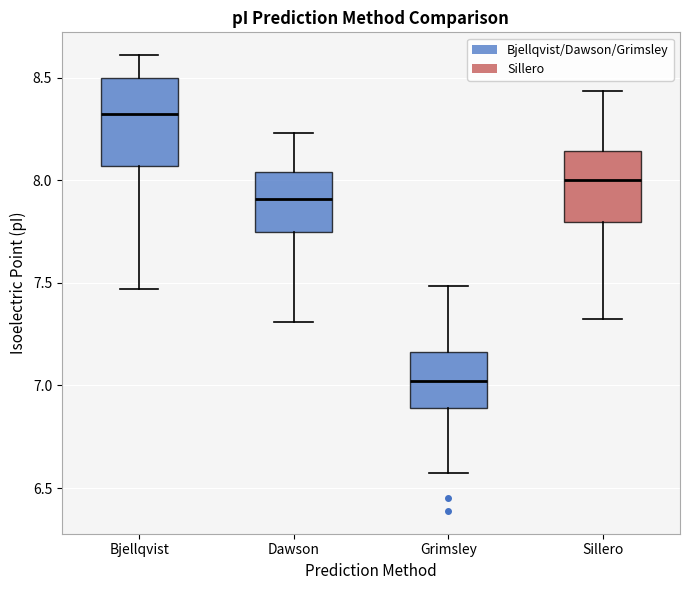

Reading left to right, transcribe this box plot: for each box, give where its median line is, the range the box spans, and where its two whiskers end, as read against the y-axis. The values are not printed on the chart, so give them approximately, as read against the axis.

Bjellqvist: median 8.30, box 8.05 to 8.50, whiskers 7.45 to 8.60
Dawson: median 7.90, box 7.75 to 8.05, whiskers 7.30 to 8.25
Grimsley: median 7.00, box 6.90 to 7.15, whiskers 6.60 to 7.50
Sillero: median 8.00, box 7.80 to 8.15, whiskers 7.30 to 8.45